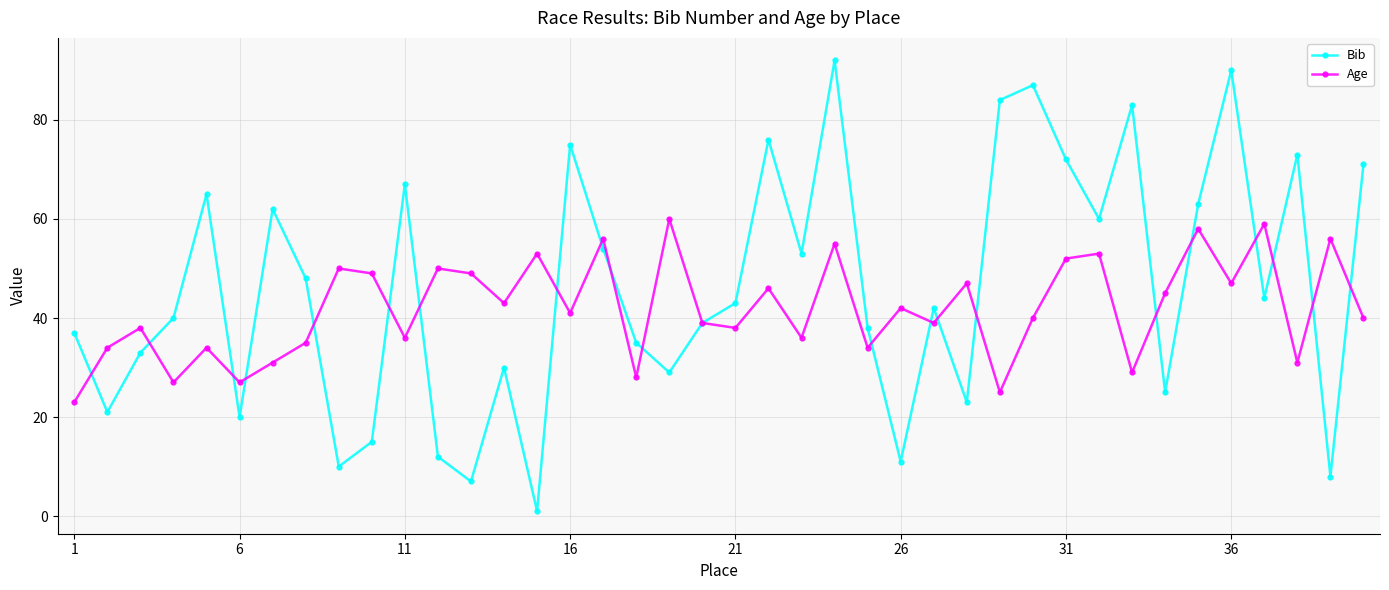

Does the chart have visible grid lines?

Yes